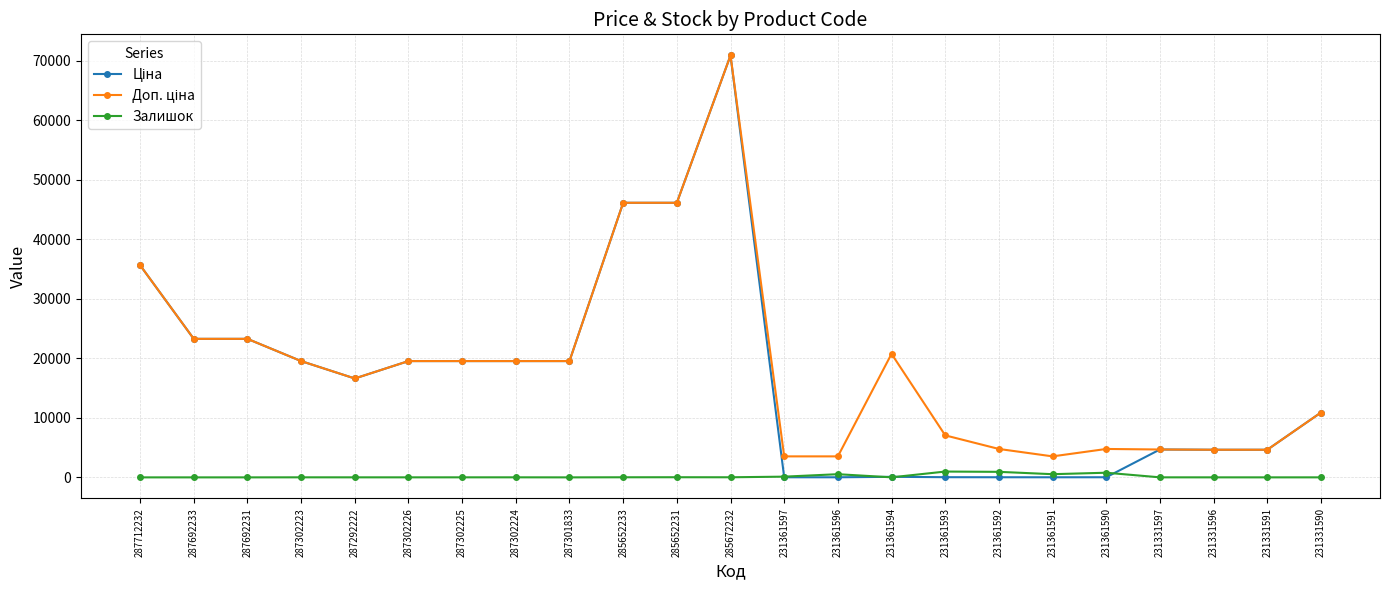

True or false: Залишок has a value of 23.0 at 285652231.

True